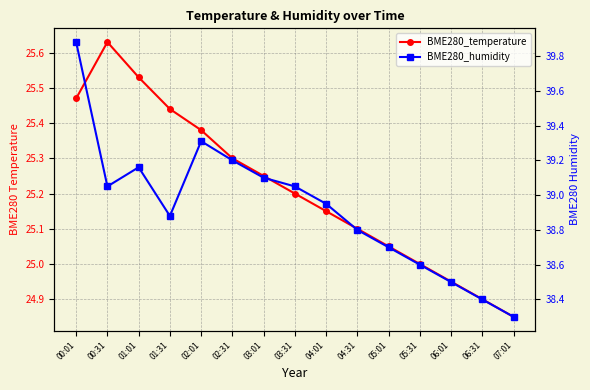

List the series in order of their overall mean, lowest first.

BME280_temperature, BME280_humidity